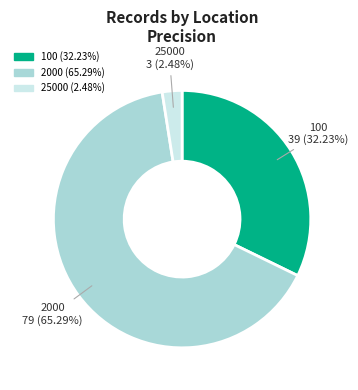

Is it true that 100 is 1% of the pie?

False